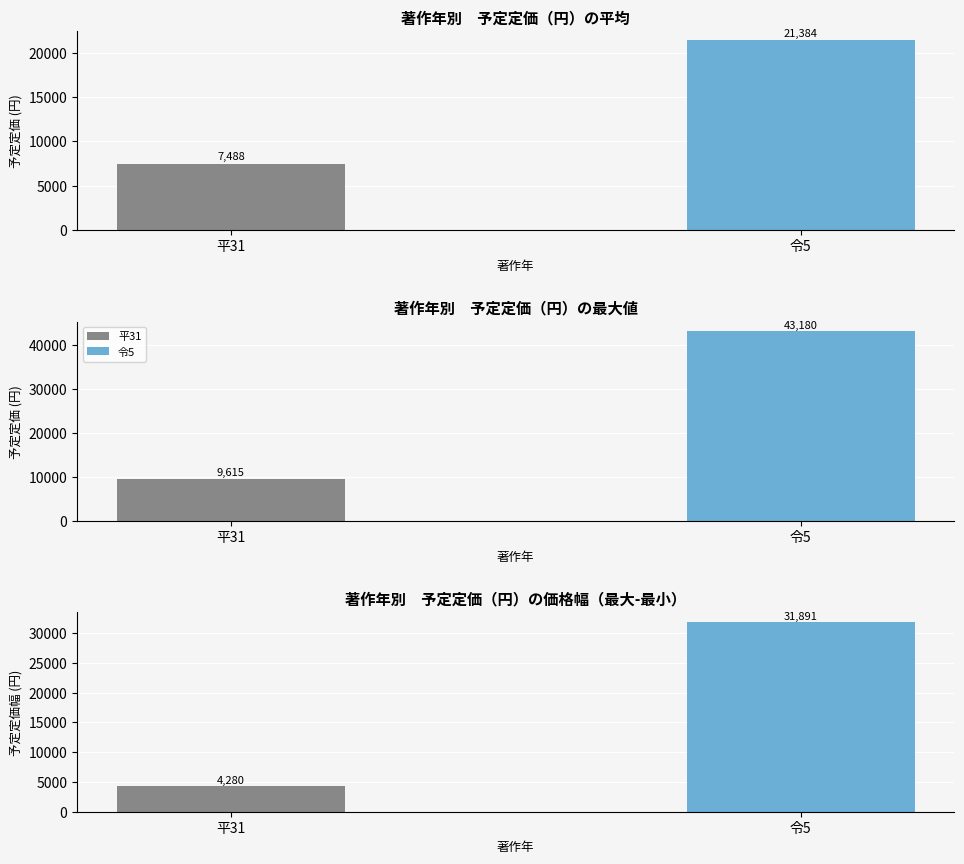

The value of price range at 平31 is 4280. True or false?

True